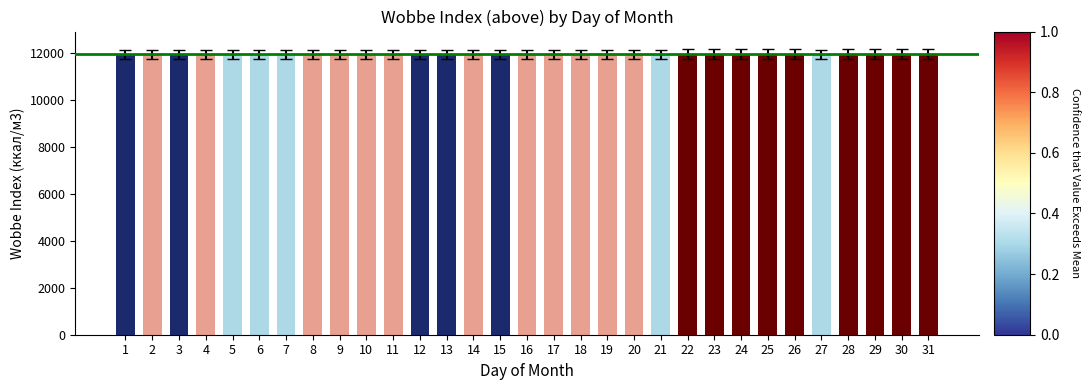

At which label does the data first exceed 11932?

5